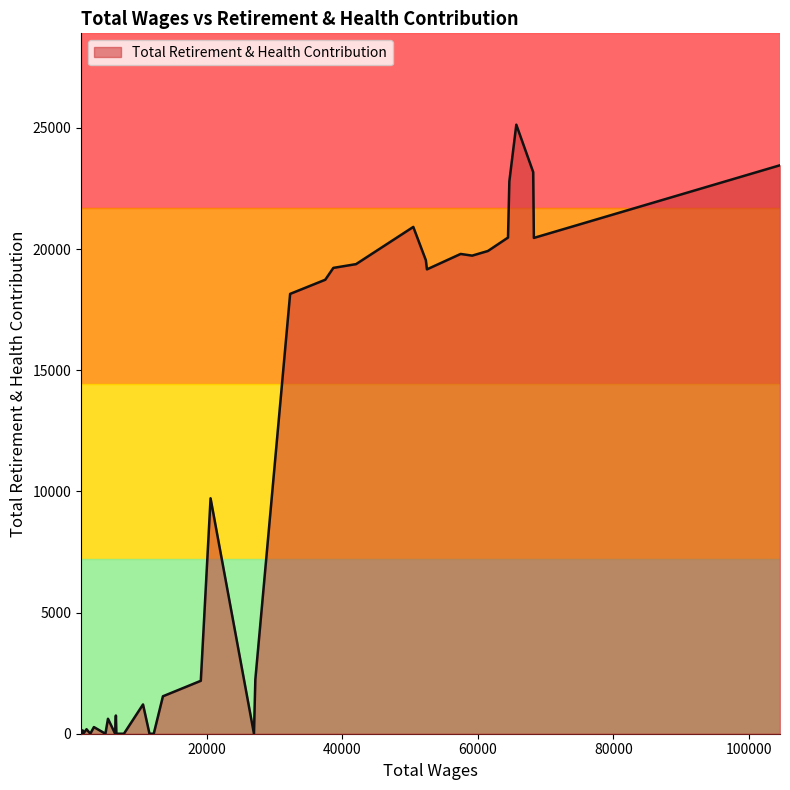

What is the maximum value shown in the chart?

25131